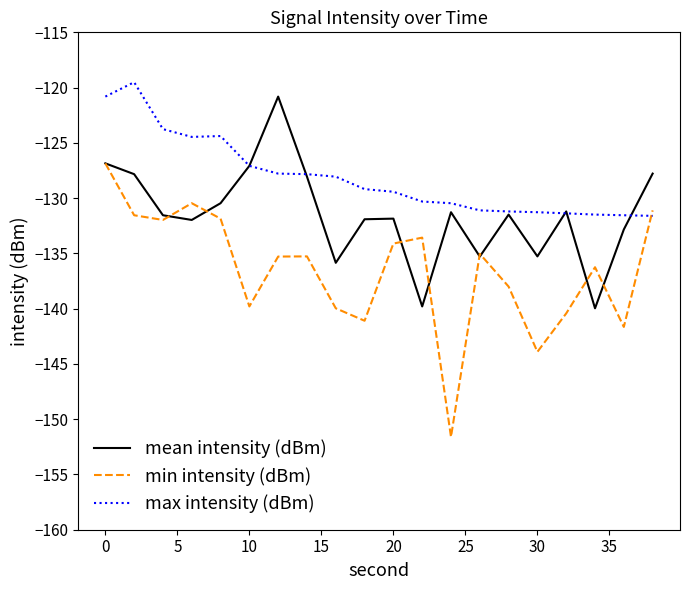

What is the maximum value shown in the chart?

-119.5